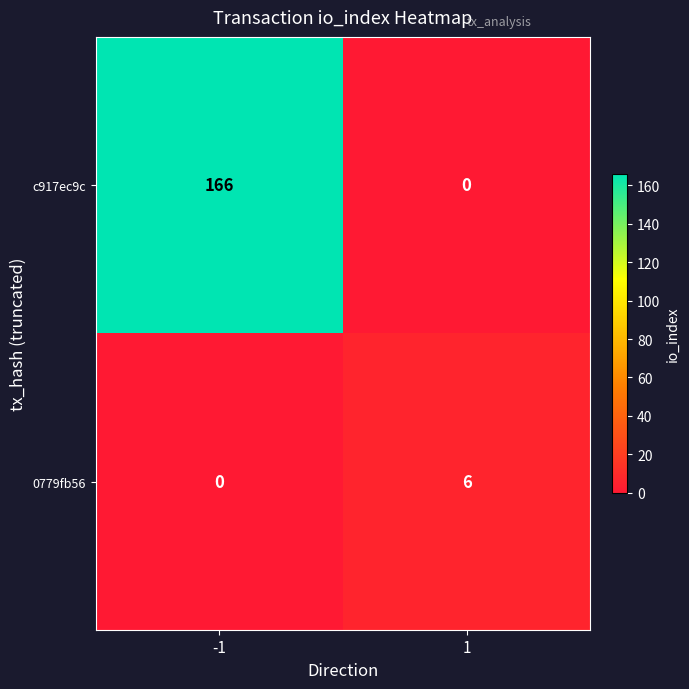

What is the difference between the maximum and minimum values in the 0779fb56 series?

6